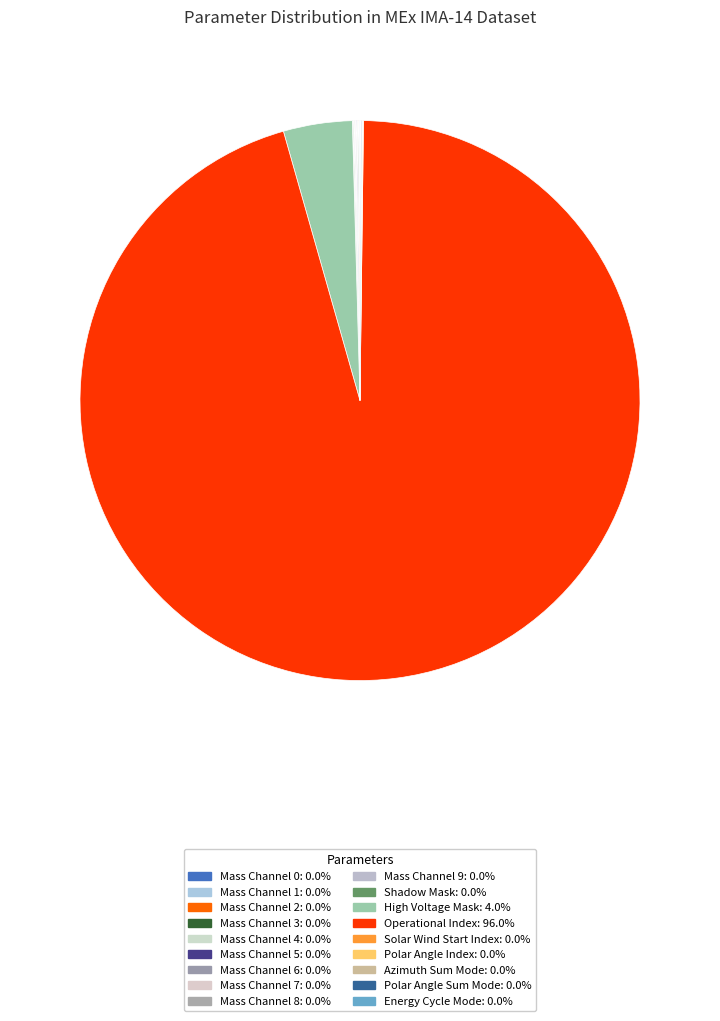

Count the number of slices in the pie.

18